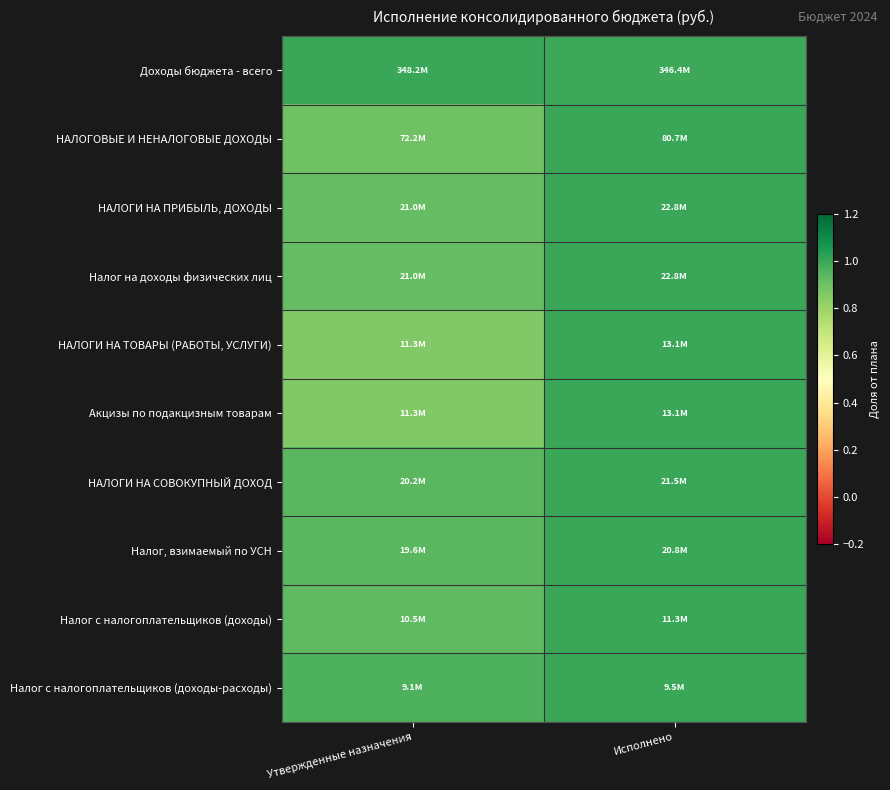

Reading right to left, transcribe all the data shown in this chart.

Доходы бюджета - всего: Исполнено=1.0	Утвержденные назначения=1.0
НАЛОГОВЫЕ И НЕНАЛОГОВЫЕ ДОХОДЫ: Исполнено=1.0	Утвержденные назначения=0.9
НАЛОГИ НА ПРИБЫЛЬ, ДОХОДЫ: Исполнено=1.0	Утвержденные назначения=0.9
Налог на доходы физических лиц: Исполнено=1.0	Утвержденные назначения=0.9
НАЛОГИ НА ТОВАРЫ (РАБОТЫ, УСЛУГИ): Исполнено=1.0	Утвержденные назначения=0.9
Акцизы по подакцизным товарам: Исполнено=1.0	Утвержденные назначения=0.9
НАЛОГИ НА СОВОКУПНЫЙ ДОХОД: Исполнено=1.0	Утвержденные назначения=0.9
Налог, взимаемый по УСН: Исполнено=1.0	Утвержденные назначения=0.9
Налог с налогоплательщиков (доходы): Исполнено=1.0	Утвержденные назначения=0.9
Налог с налогоплательщиков (доходы-расходы): Исполнено=1.0	Утвержденные назначения=1.0